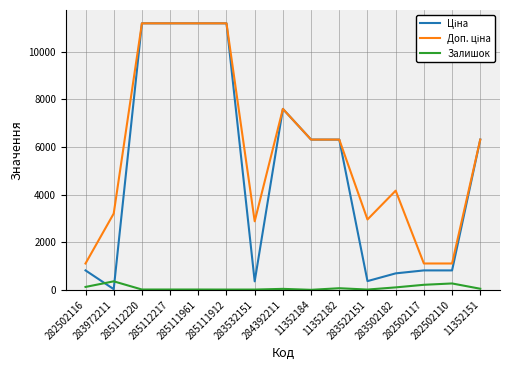

What is the smallest value displayed?

4.0